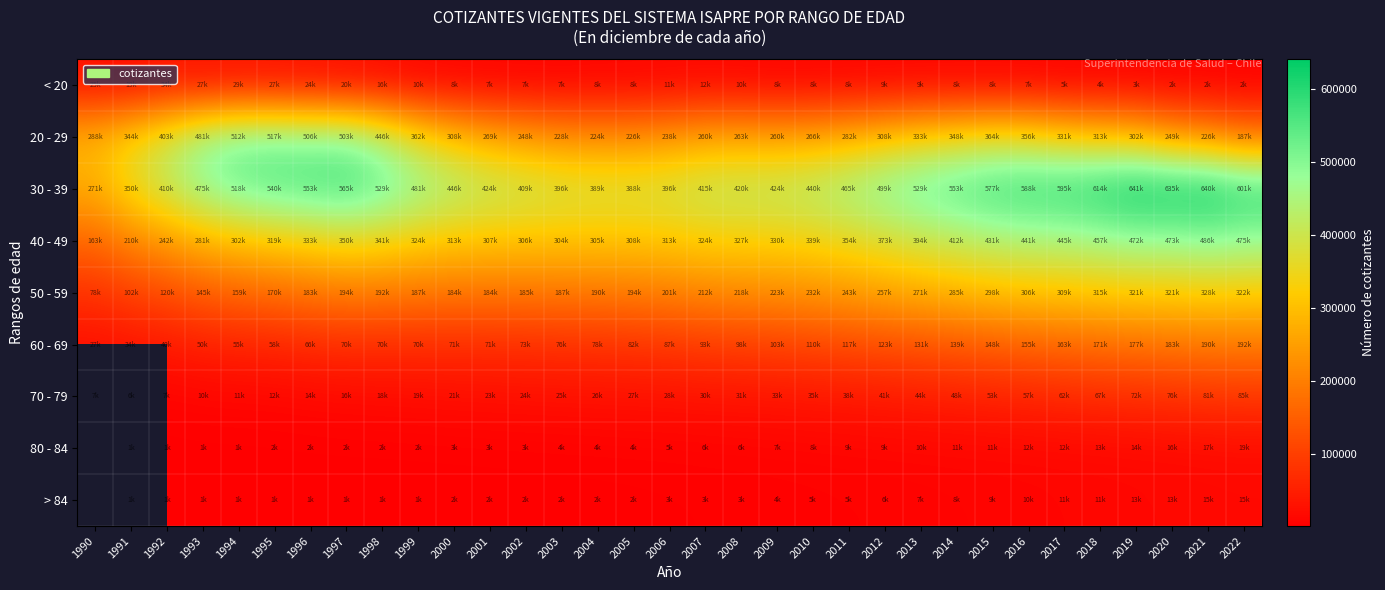

At how many categories does at least one series exceed 441568?

20